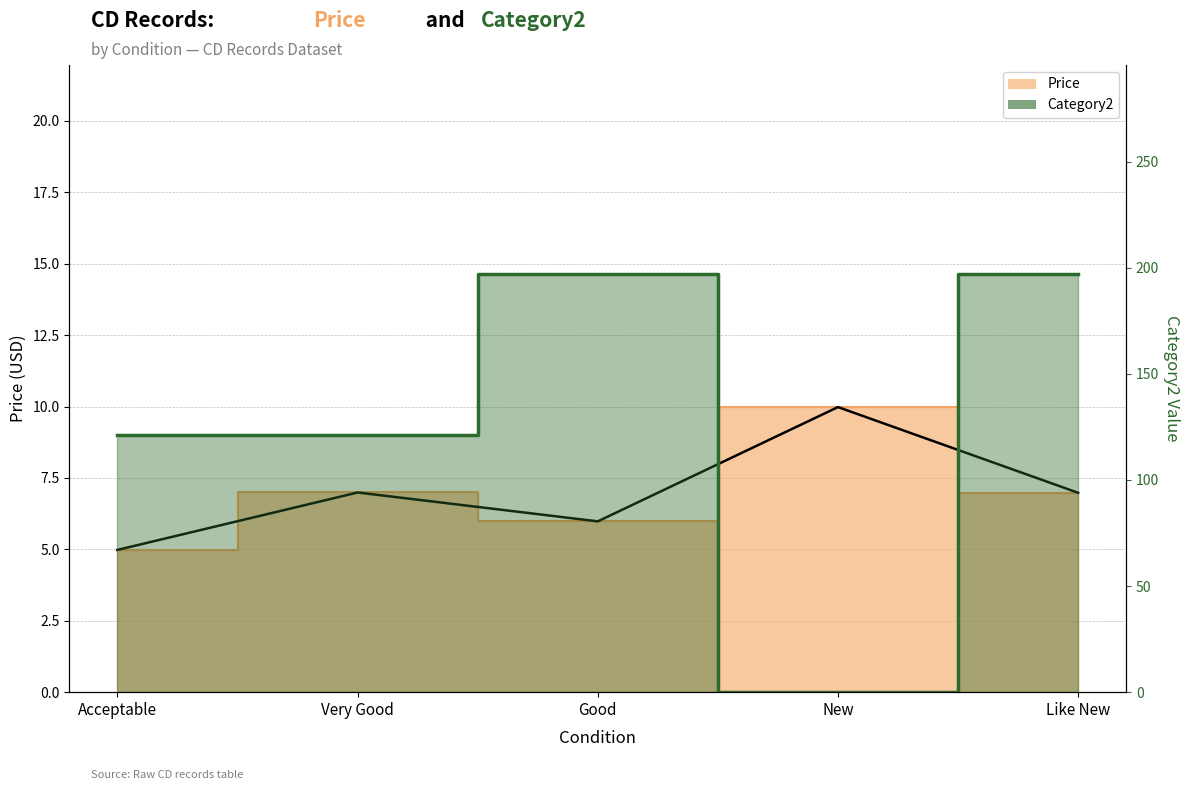

What is the label of the 5th point from the left?

Like New